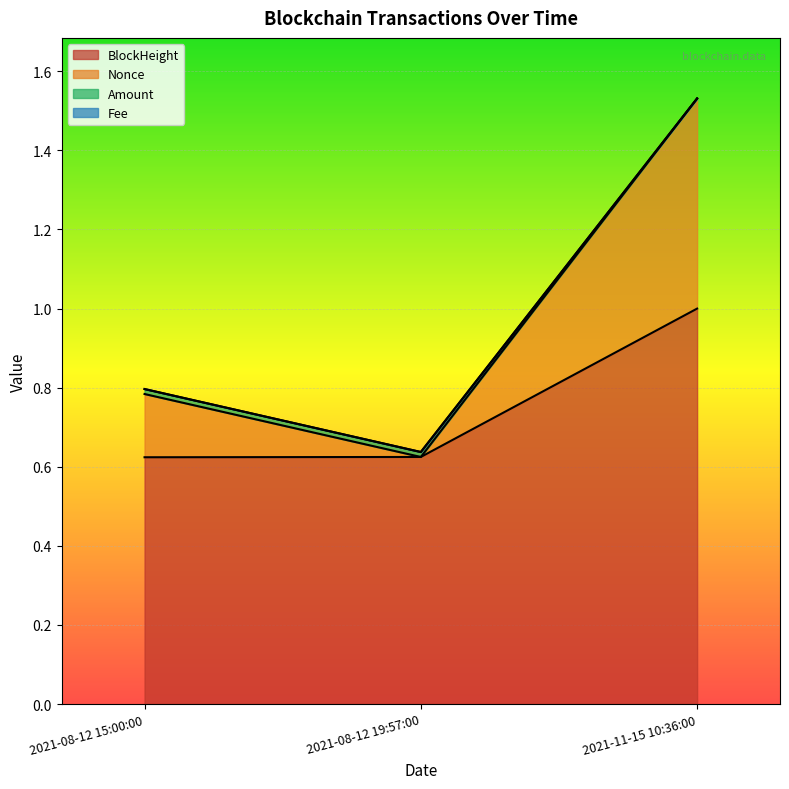

Where is Nonce nearest to the value 1?

2021-08-12 15:00:00